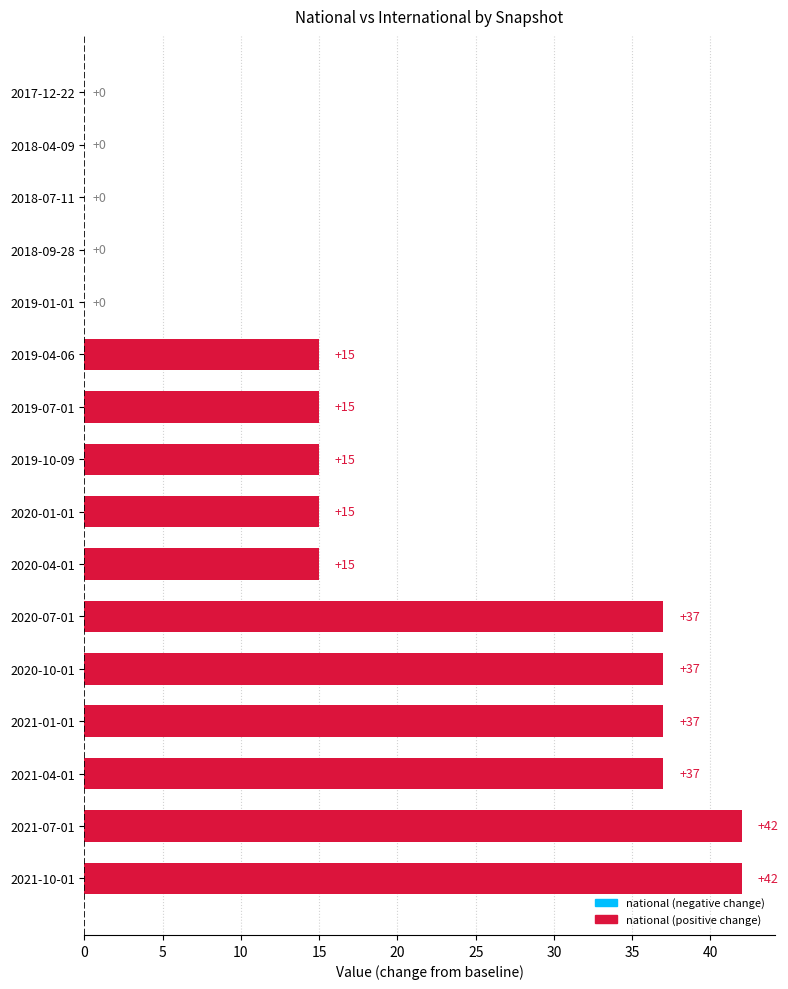

Reading top to bottom, extract all data points from this chart.

2017-12-22=0	2018-04-09=0	2018-07-11=0	2018-09-28=0	2019-01-01=0	2019-04-06=15	2019-07-01=15	2019-10-09=15	2020-01-01=15	2020-04-01=15	2020-07-01=37	2020-10-01=37	2021-01-01=37	2021-04-01=37	2021-07-01=42	2021-10-01=42